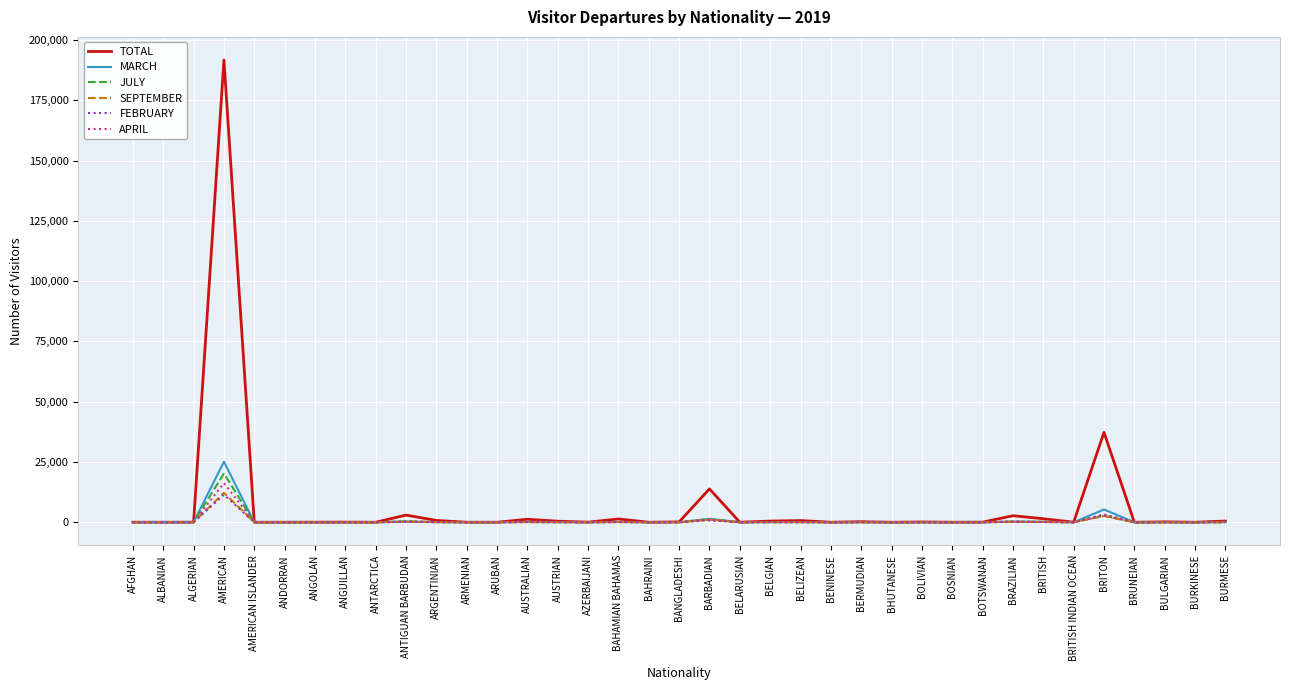

Which series has the widest spread of values?

TOTAL